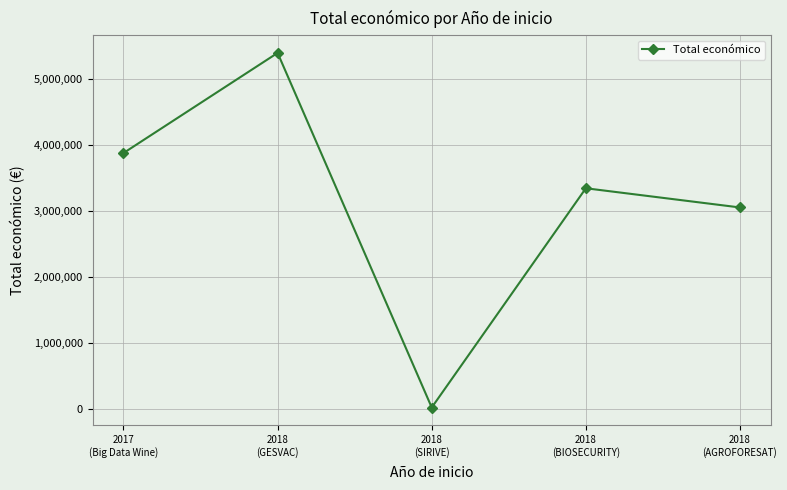

The chart shows a value of 9127199 at 2018
(GESVAC). True or false?

False